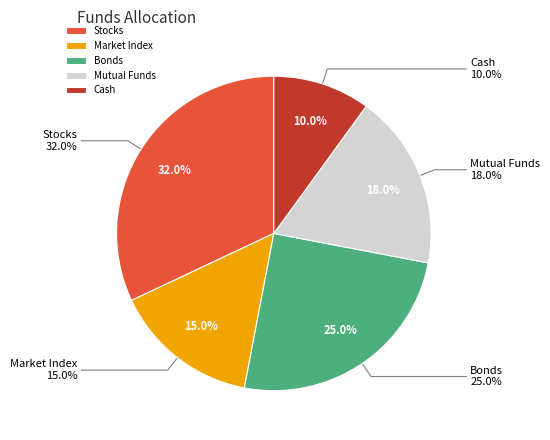

Which slice is the largest?

Stocks